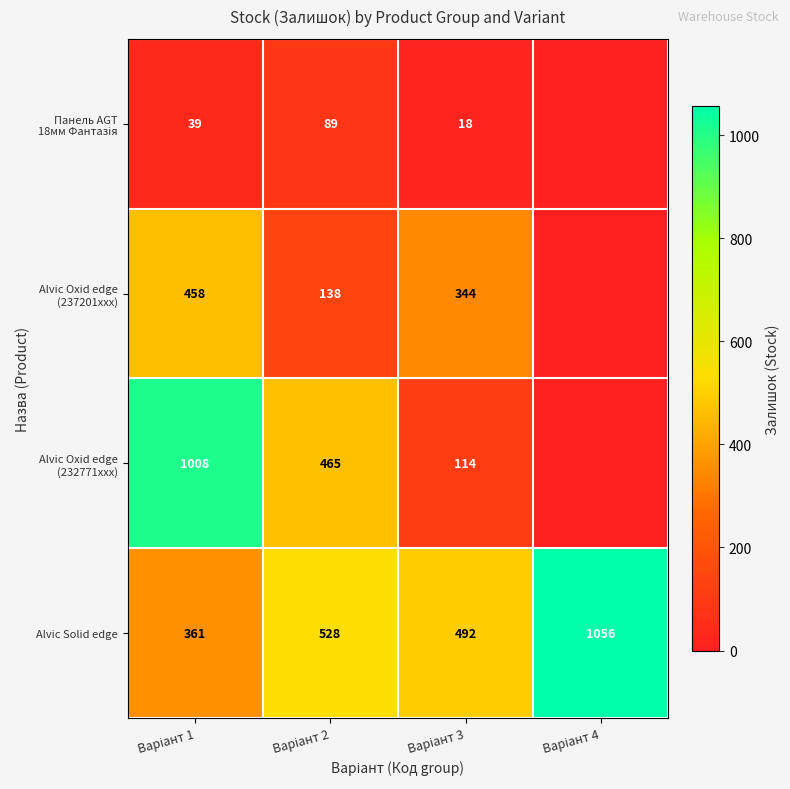

How many values in the Alvic Solid edge series are below 528?

2